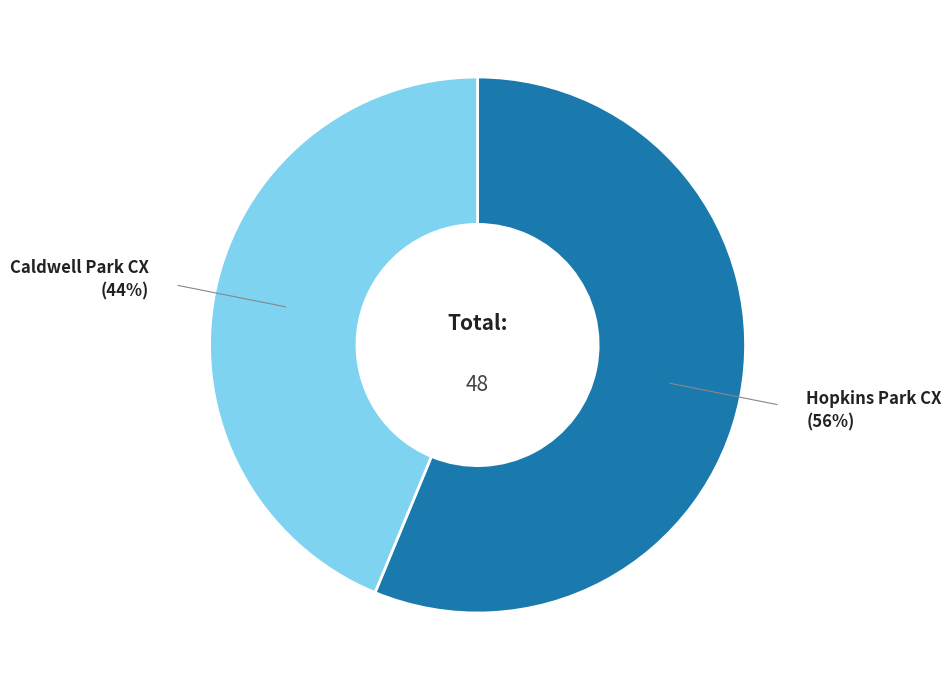

Which category has the biggest portion of the pie?

Hopkins Park CX